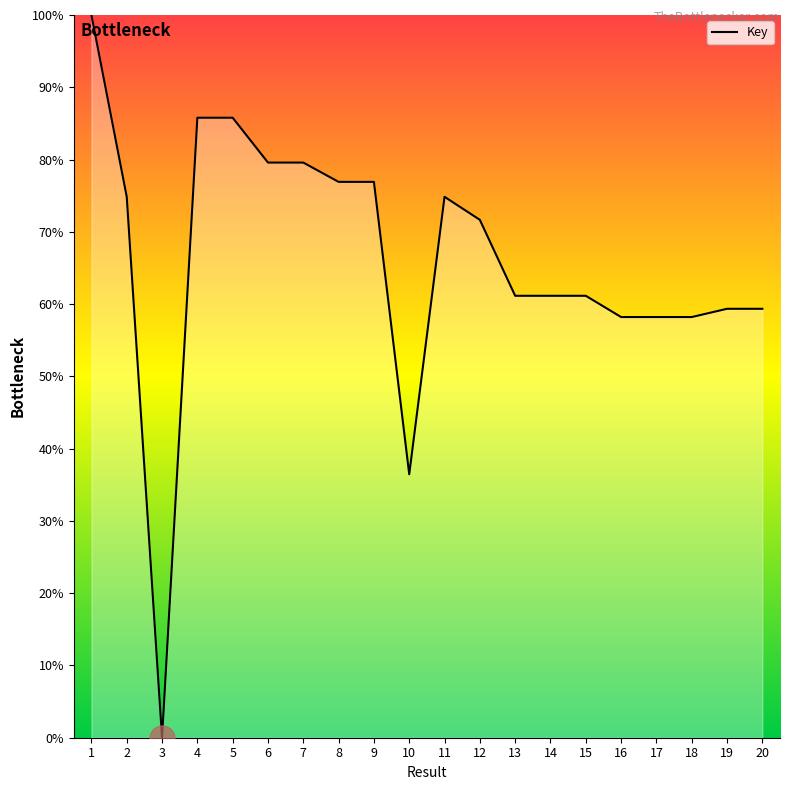

At which category does the chart reach its peak across all series?

1